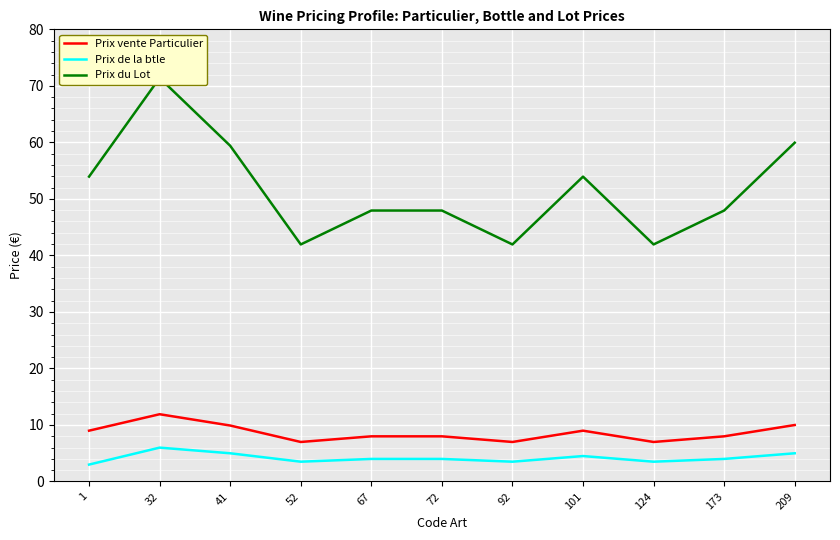

What is the value of the Prix de la btle point at the 1st from the left?

3.0